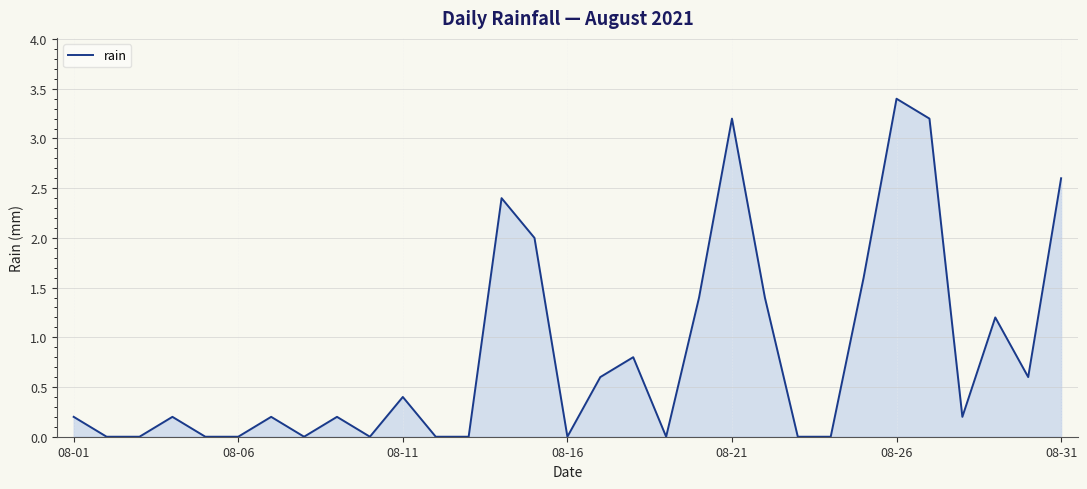

What is the difference between the maximum and minimum values?

3.4